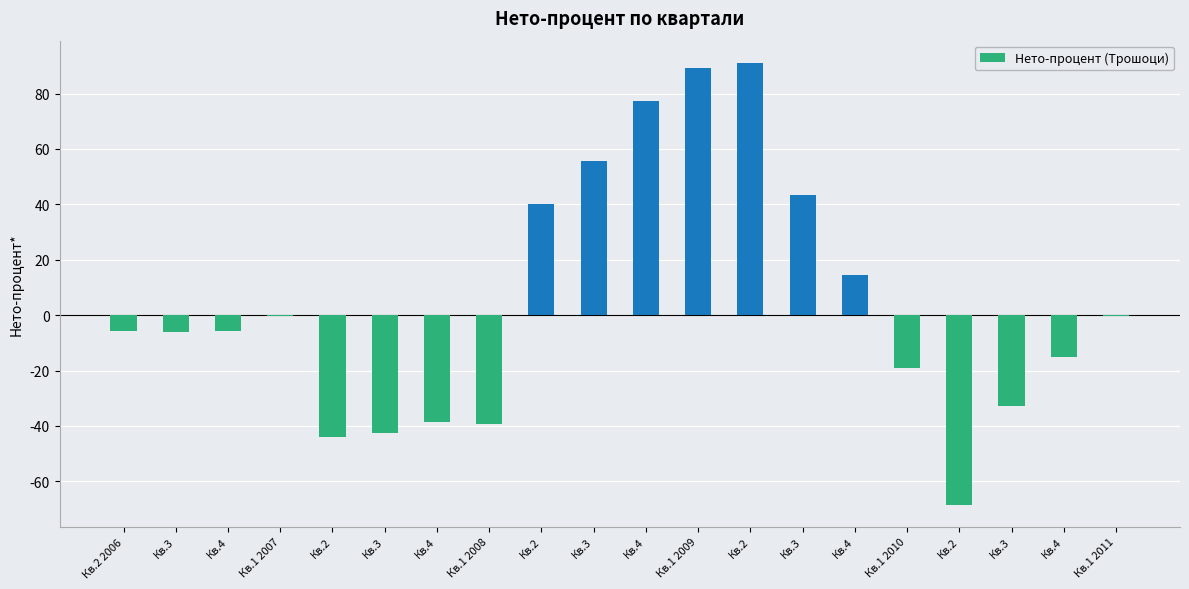

How many values exceed -5?

9